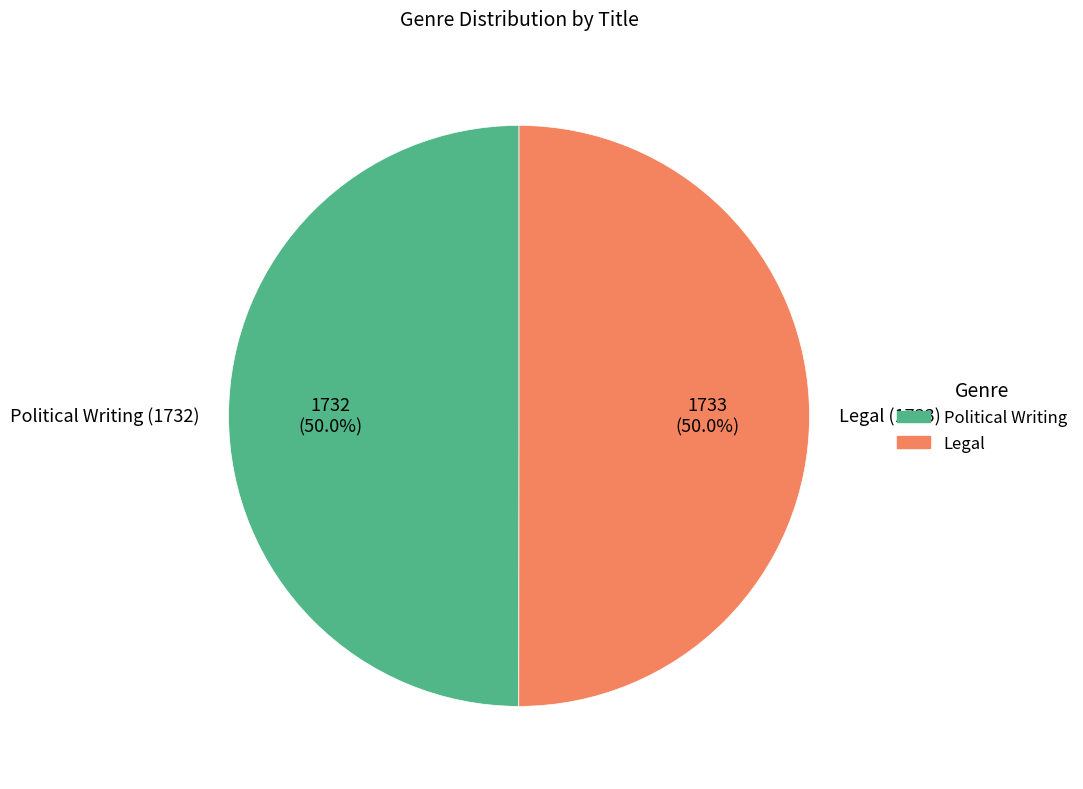

How much of the chart is everything except Political Writing?

50.0%